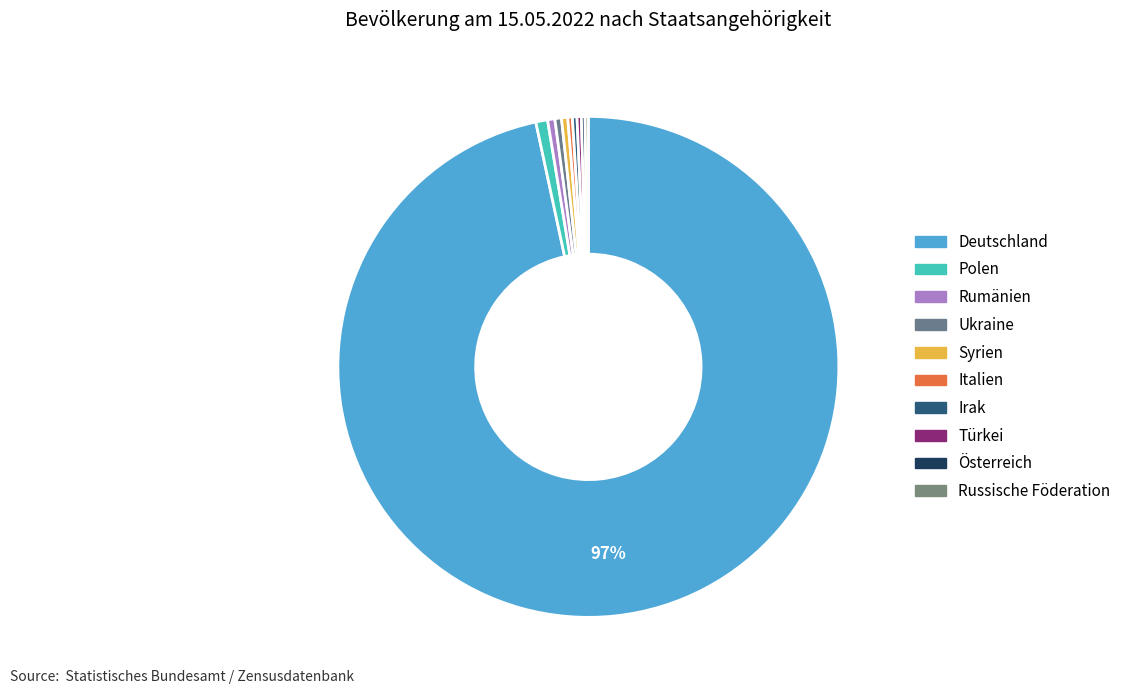

Combined, do Deutschland and Russische Föderation account for over 50%?

Yes